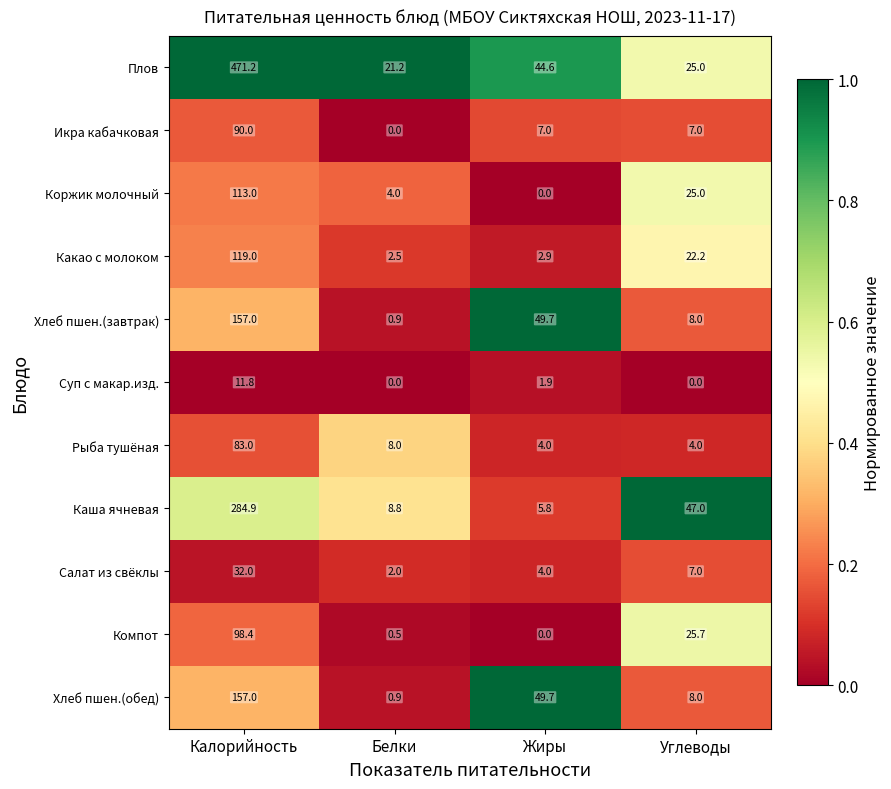

What is the sum of all Салат из свёклы values?

45.0